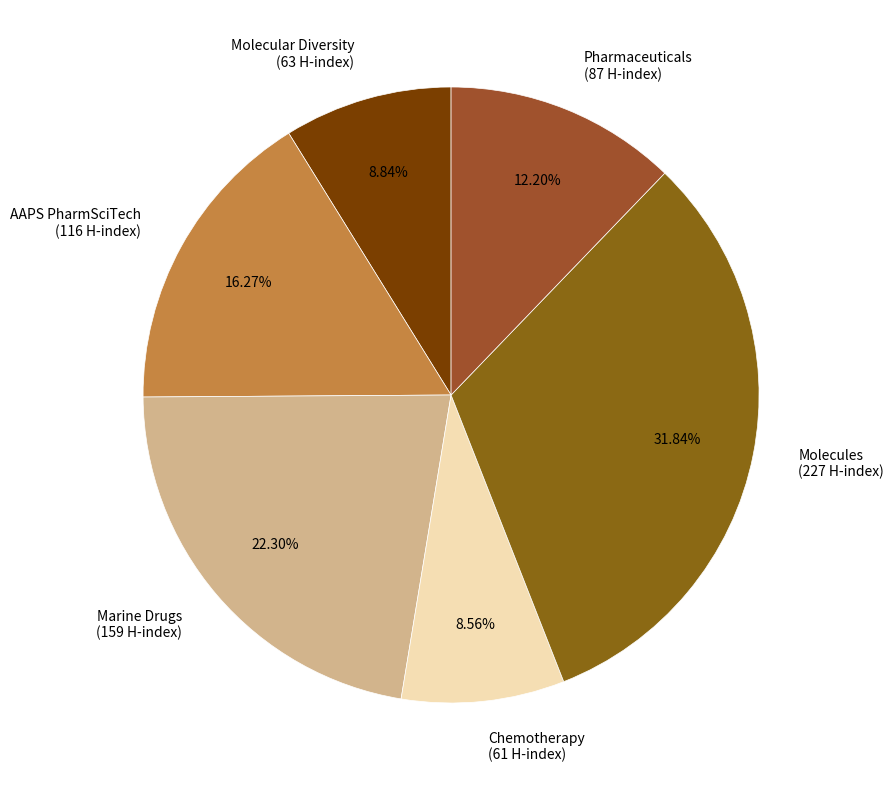

Is there a majority slice in this chart?

No